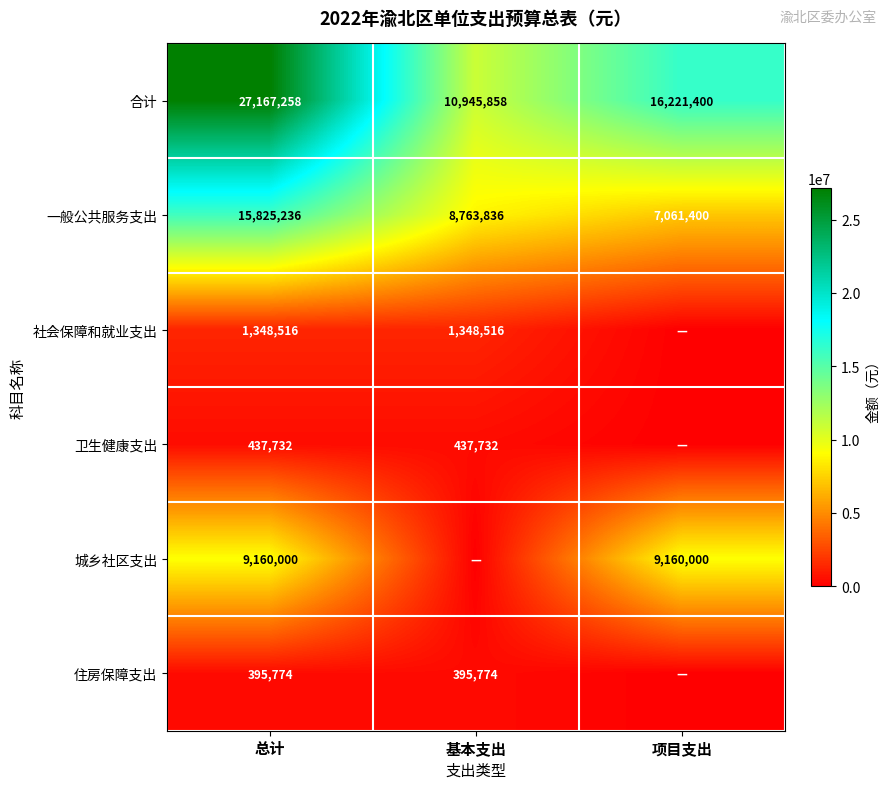

Where does the 合计 series first go above 16221400?

总计